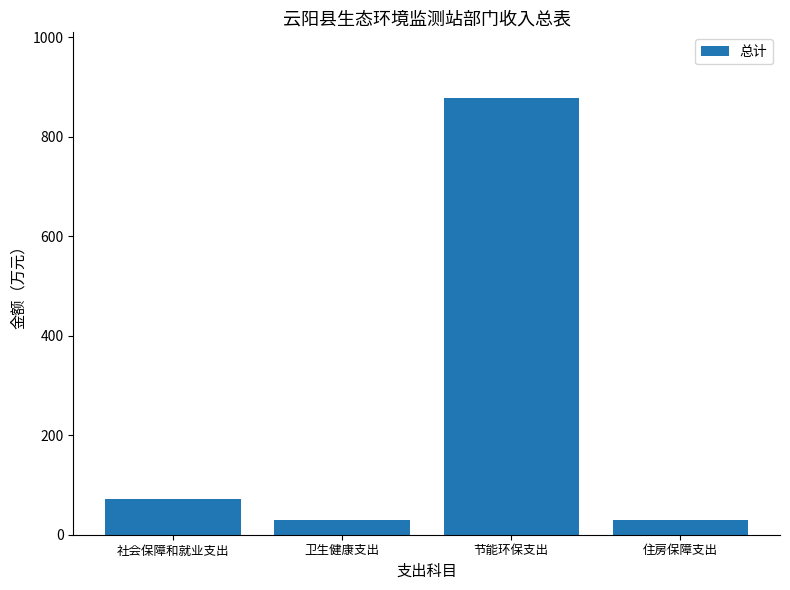

What is the average value?

252.6